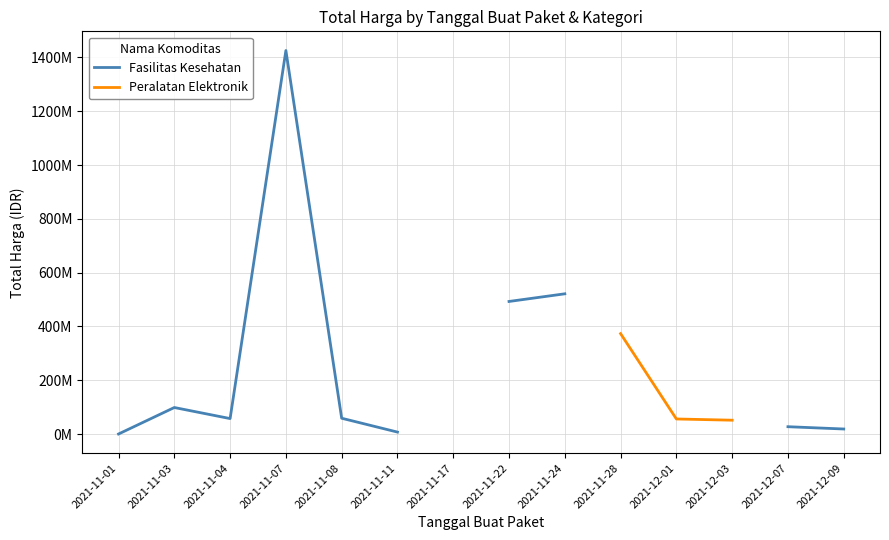

The value of Fasilitas Kesehatan at 2021-11-03 is 174638944.3. True or false?

False